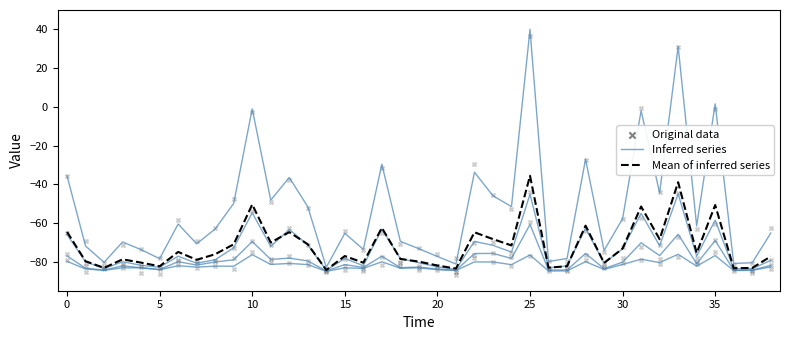

What is the total value across all series at 18?

-162.0